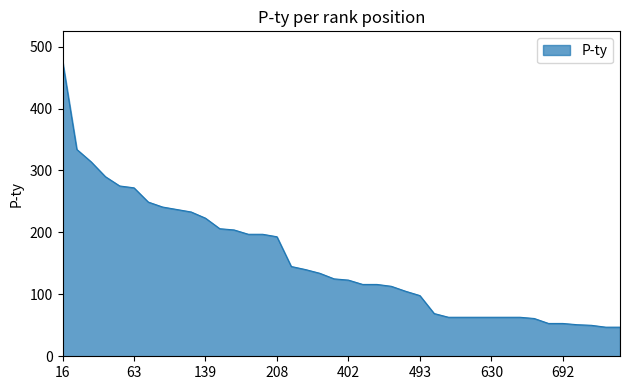

What is the minimum value shown in the chart?

47